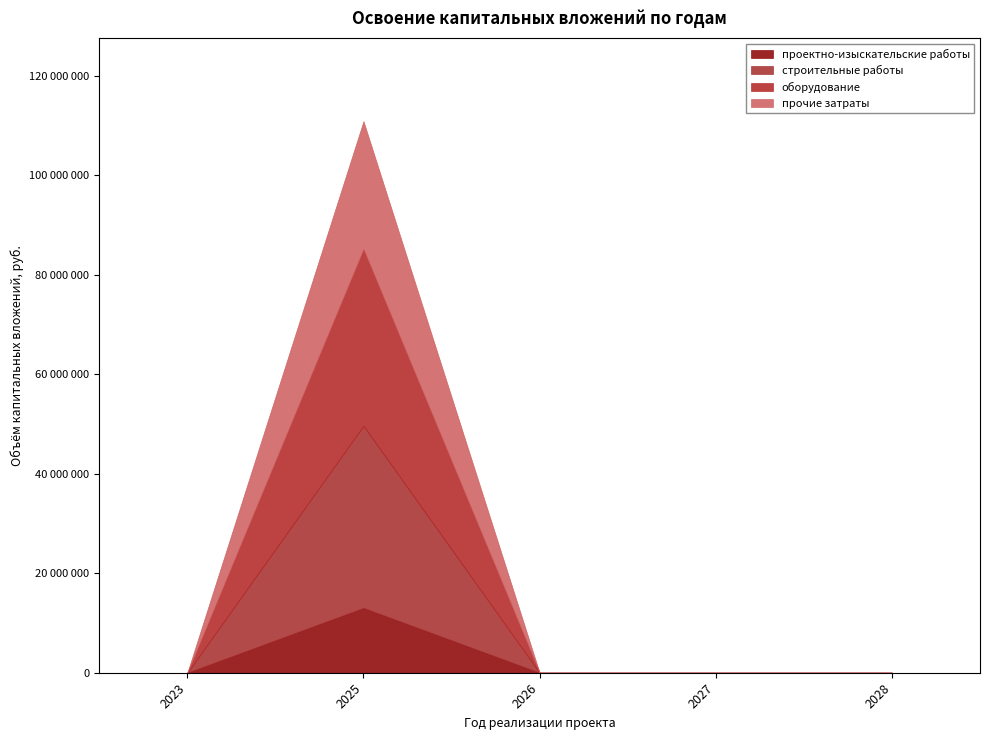

Does the chart display data point markers on the line(s)?

No